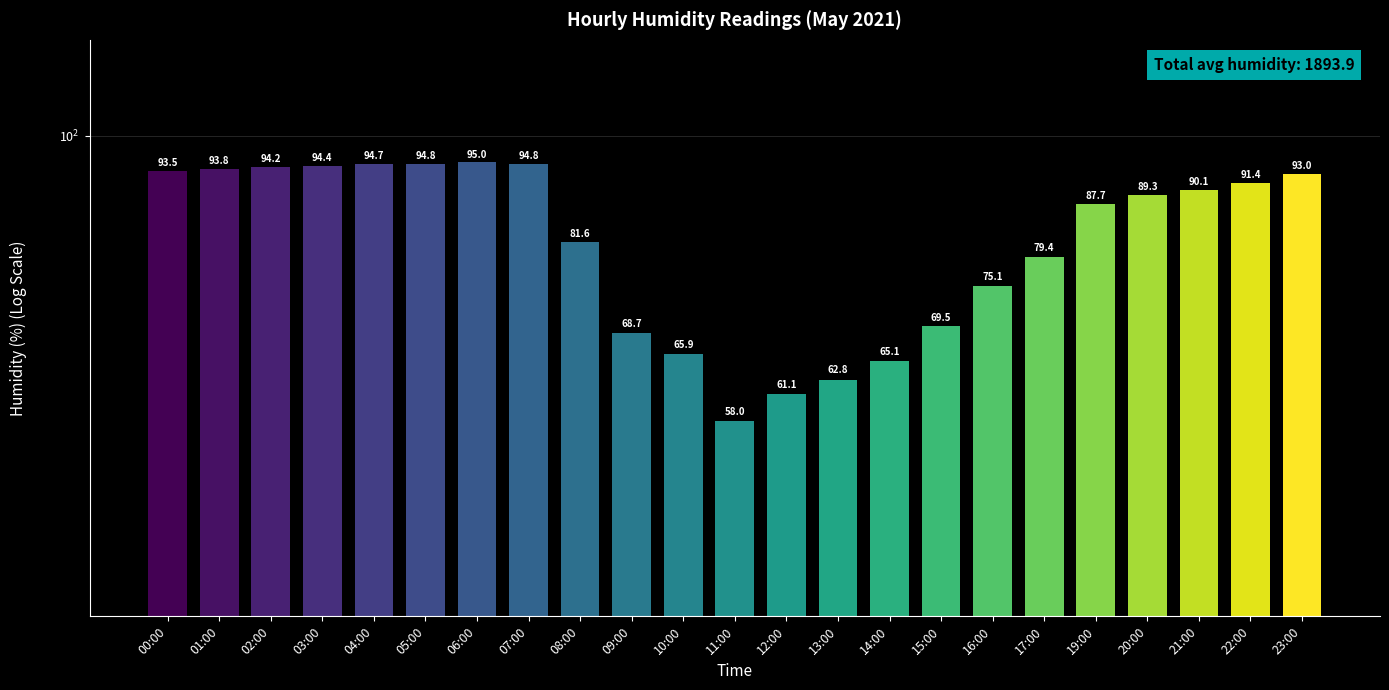

What is the label of the 10th bar from the left?

09:00